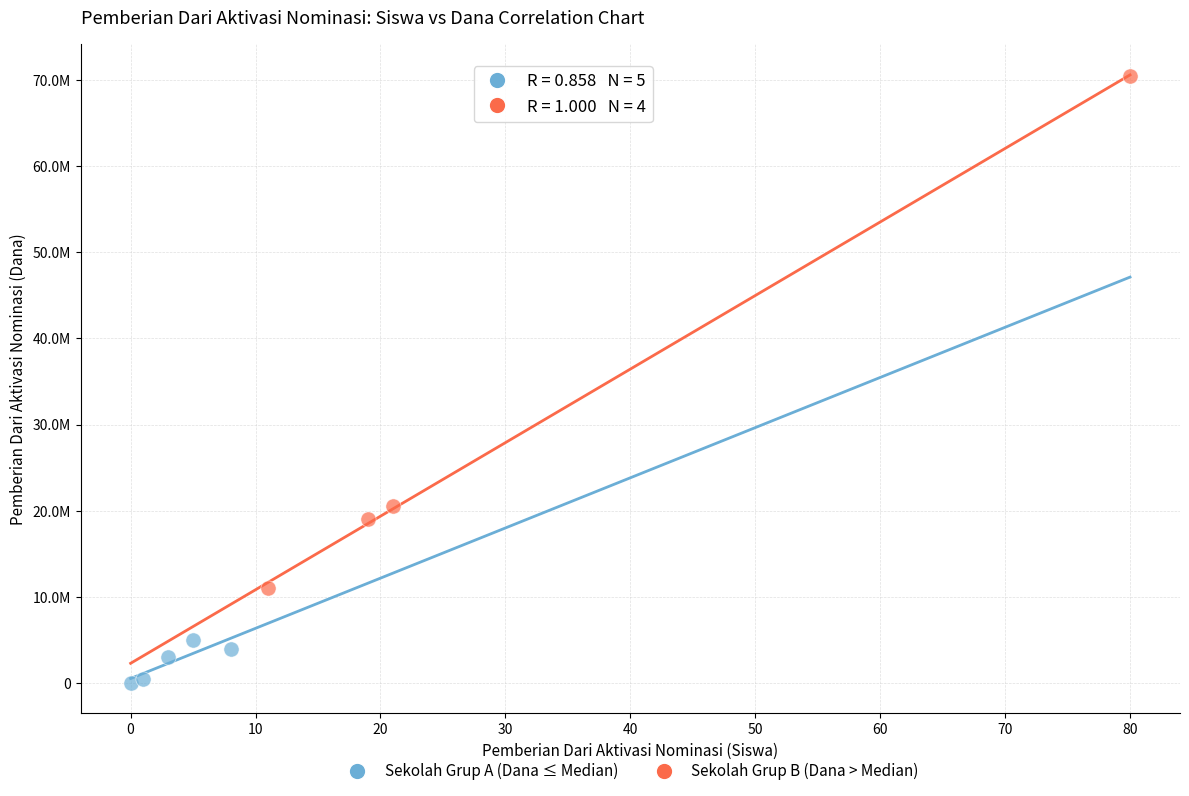

What are all the series names shown in the legend?

Sekolah Grup A (Dana ≤ Median), Sekolah Grup B (Dana > Median)